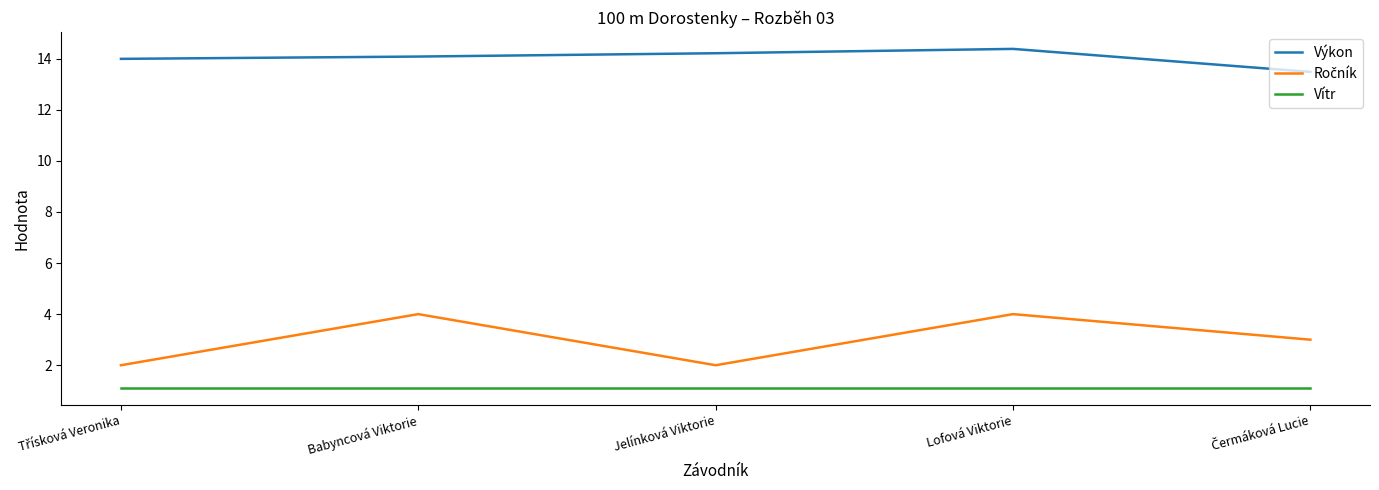

The value of Výkon at Jelínková Viktorie is 4.3. True or false?

False